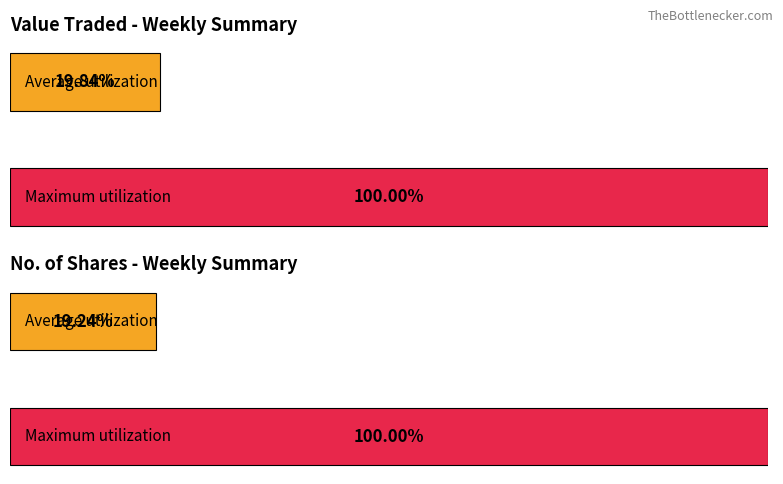

Rank the series by their maximum value, from lowest to highest.

No. of Shares, Value Traded